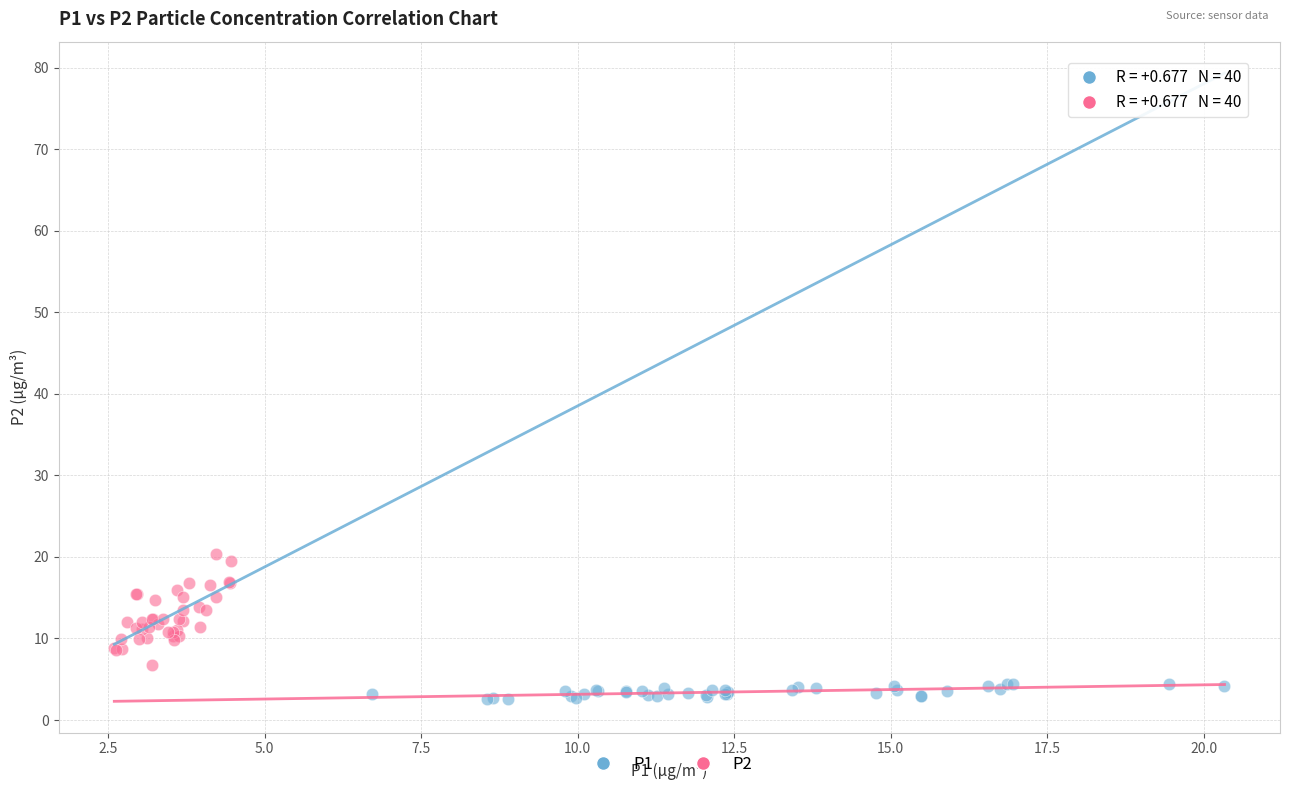

Which series reaches the maximum Y coordinate?

P2